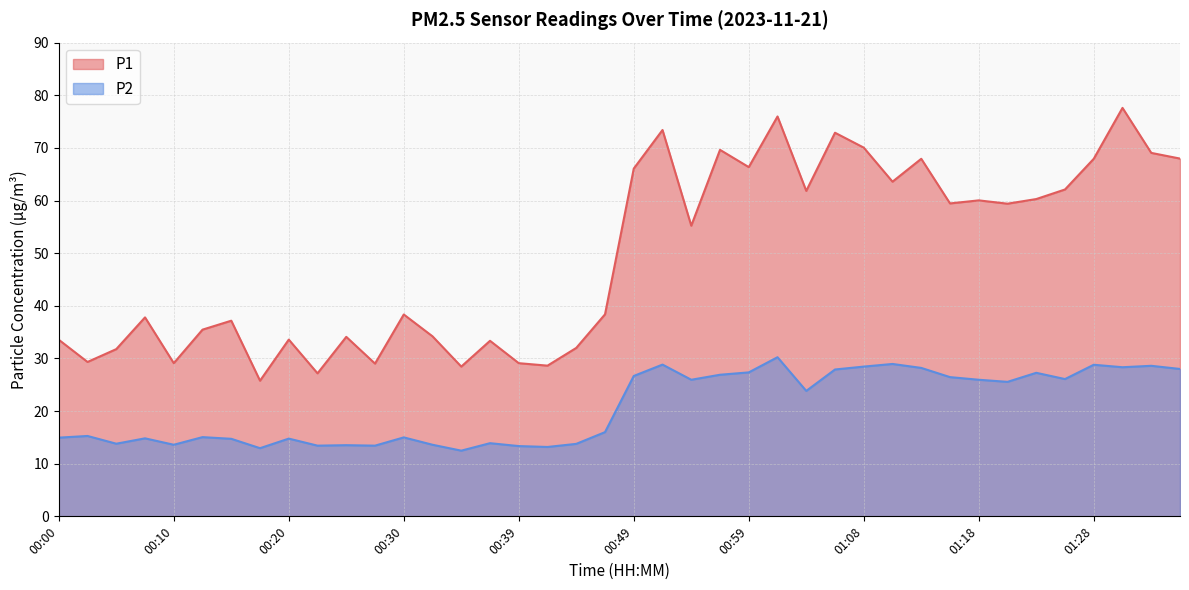

True or false: P2 and P1 cross at least once.

False